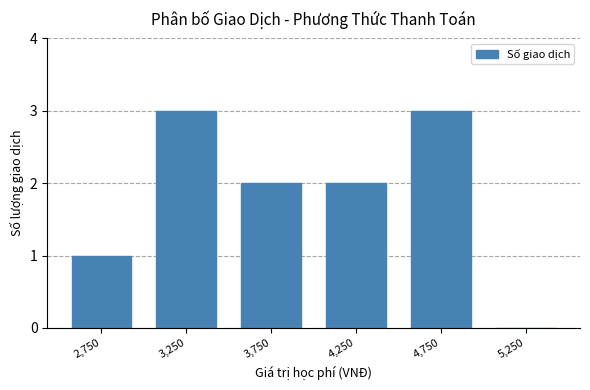

How many positive values are there?

5